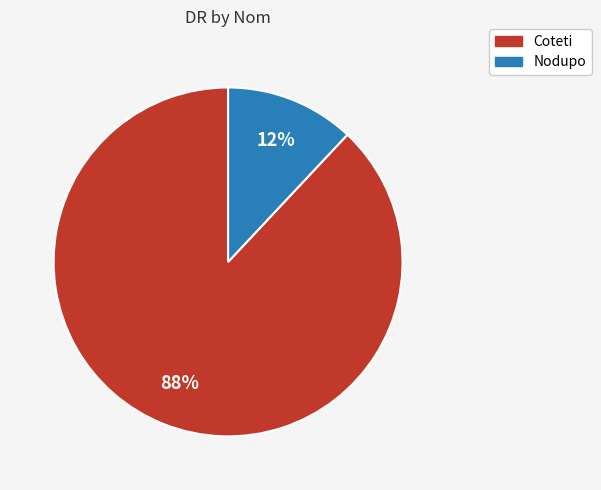

Rank the categories by value from lowest to highest.

Nodupo, Coteti